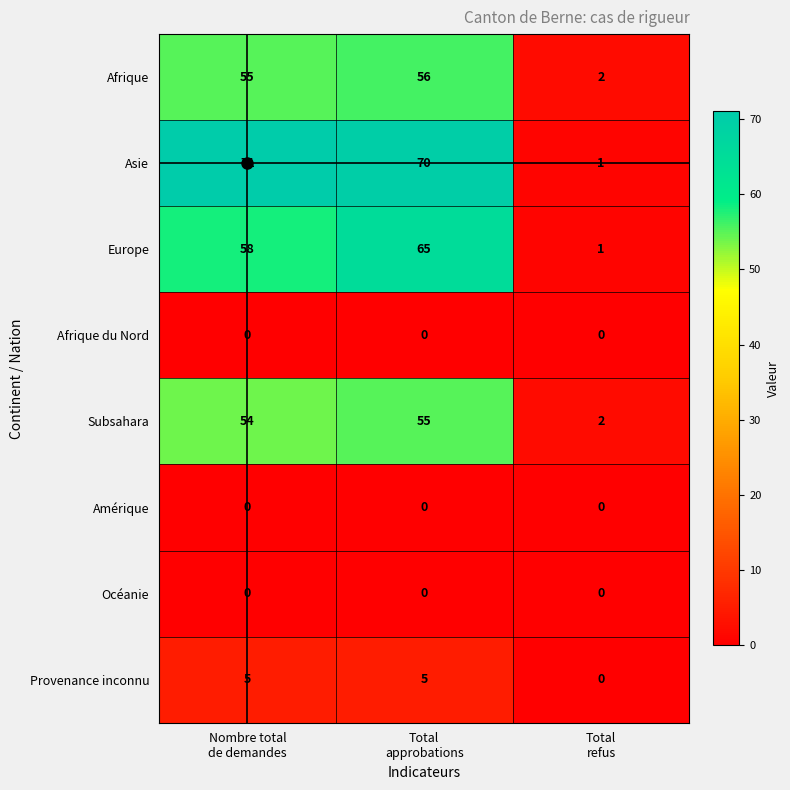

Which series has the largest range (max minus min)?

Asie